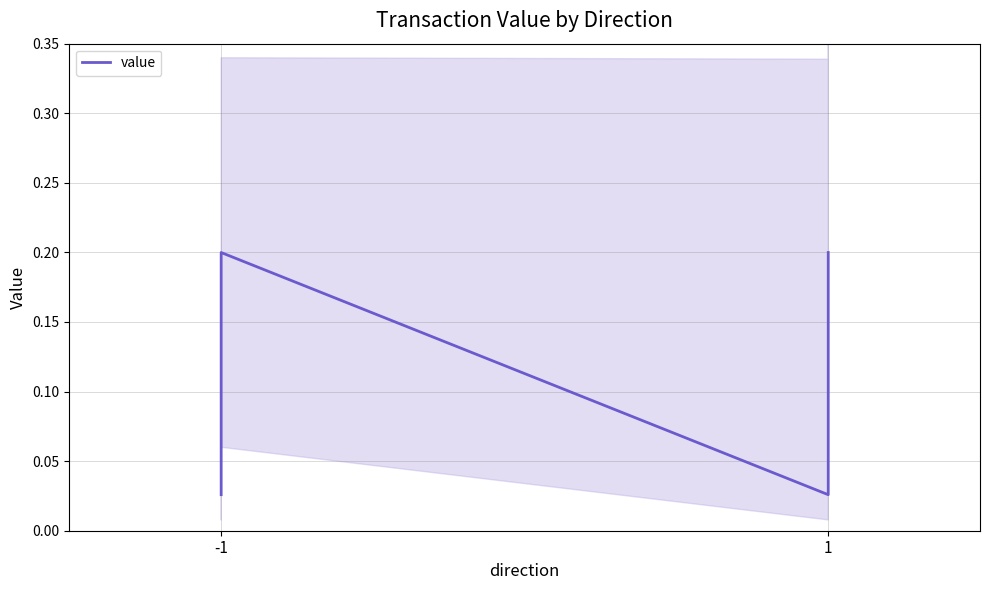

The value at 1 is 0.0. True or false?

False